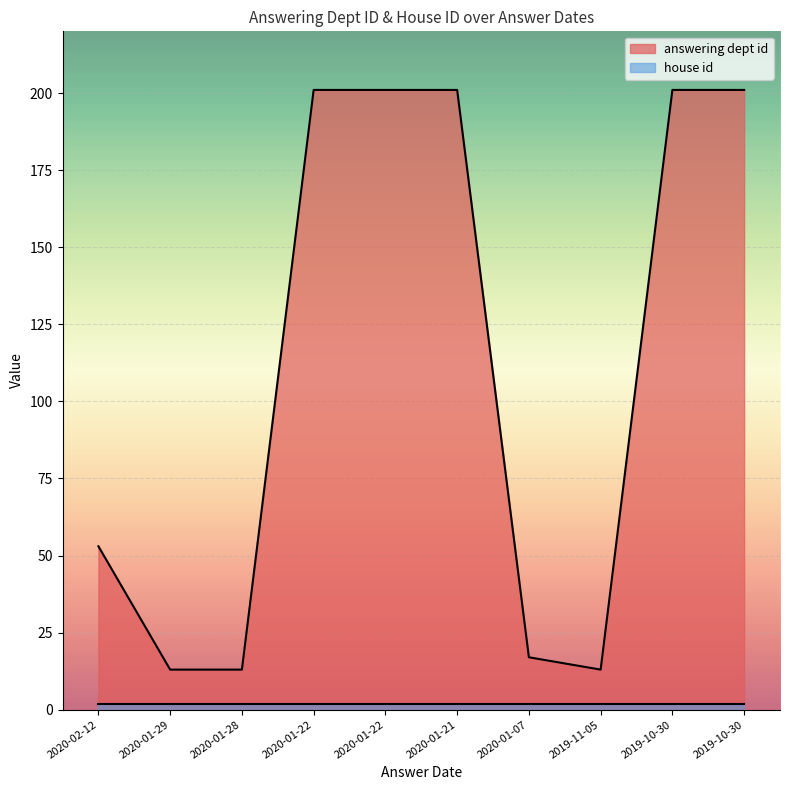

Count the number of categories in the chart.

10